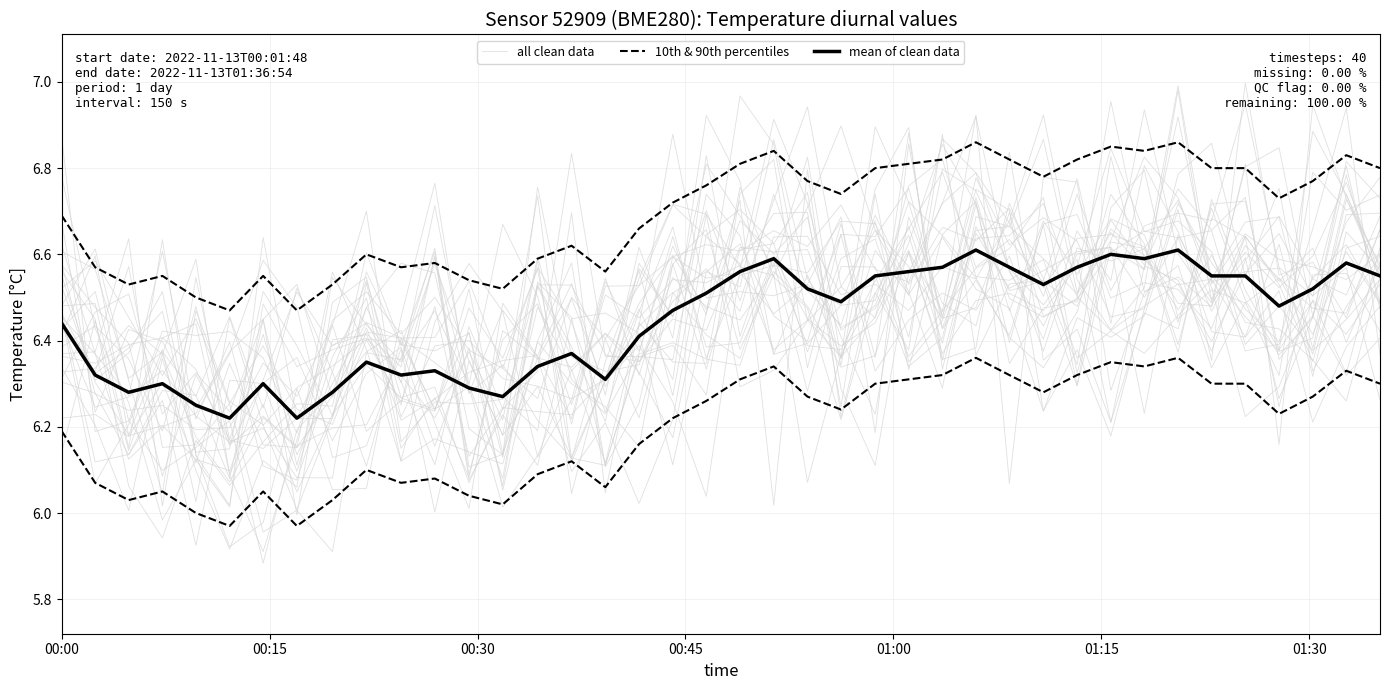

Which series has the largest total across all categories?

mean of clean data